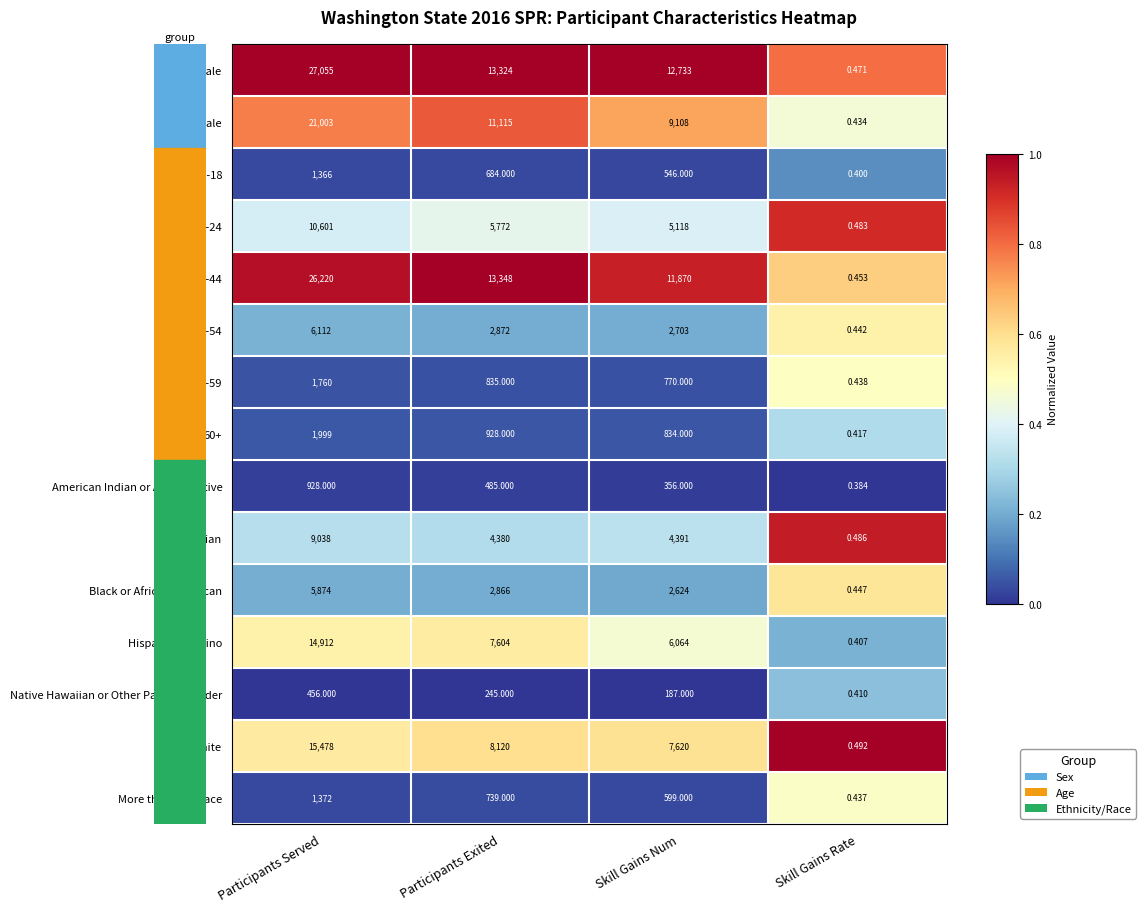

At which category is the sum across all series the highest?

Participants Served